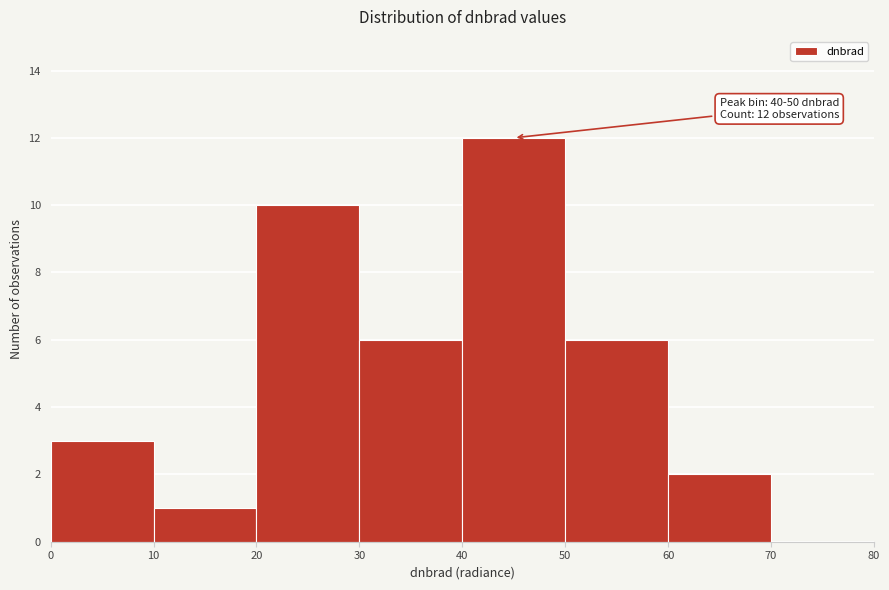

Over which range of the x-axis is the bar tallest?

40 to 50